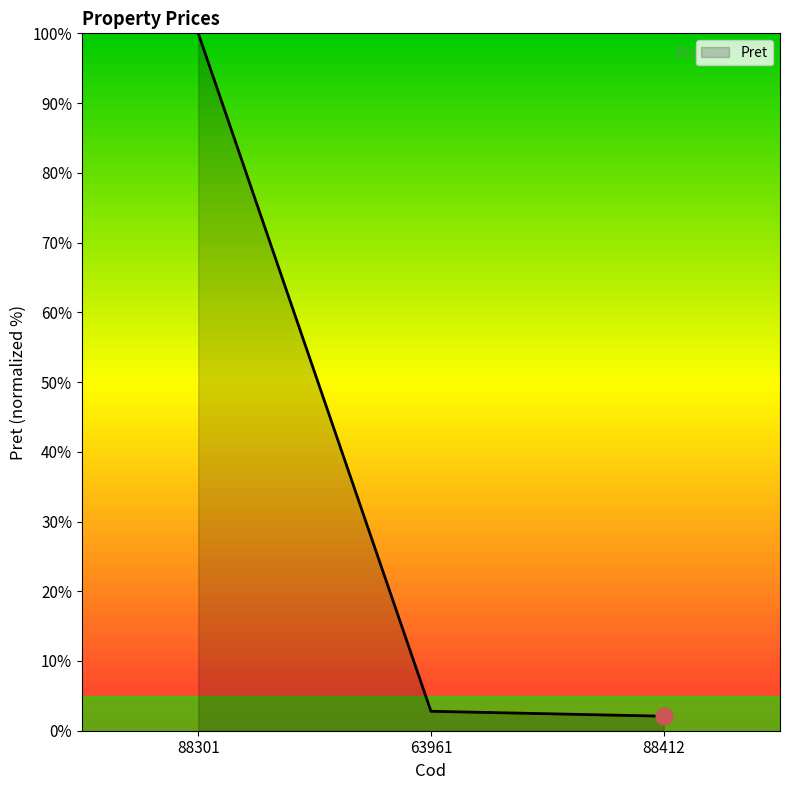

What position from the right is 88301?

3